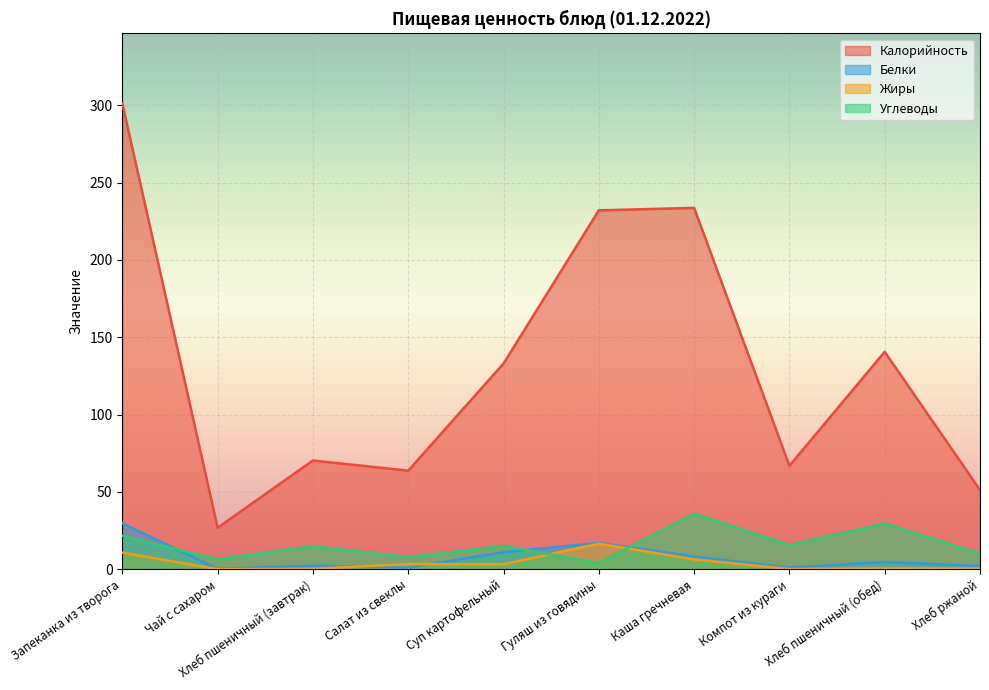

At which category does Углеводы reach its first local peak?

Хлеб пшеничный (завтрак)